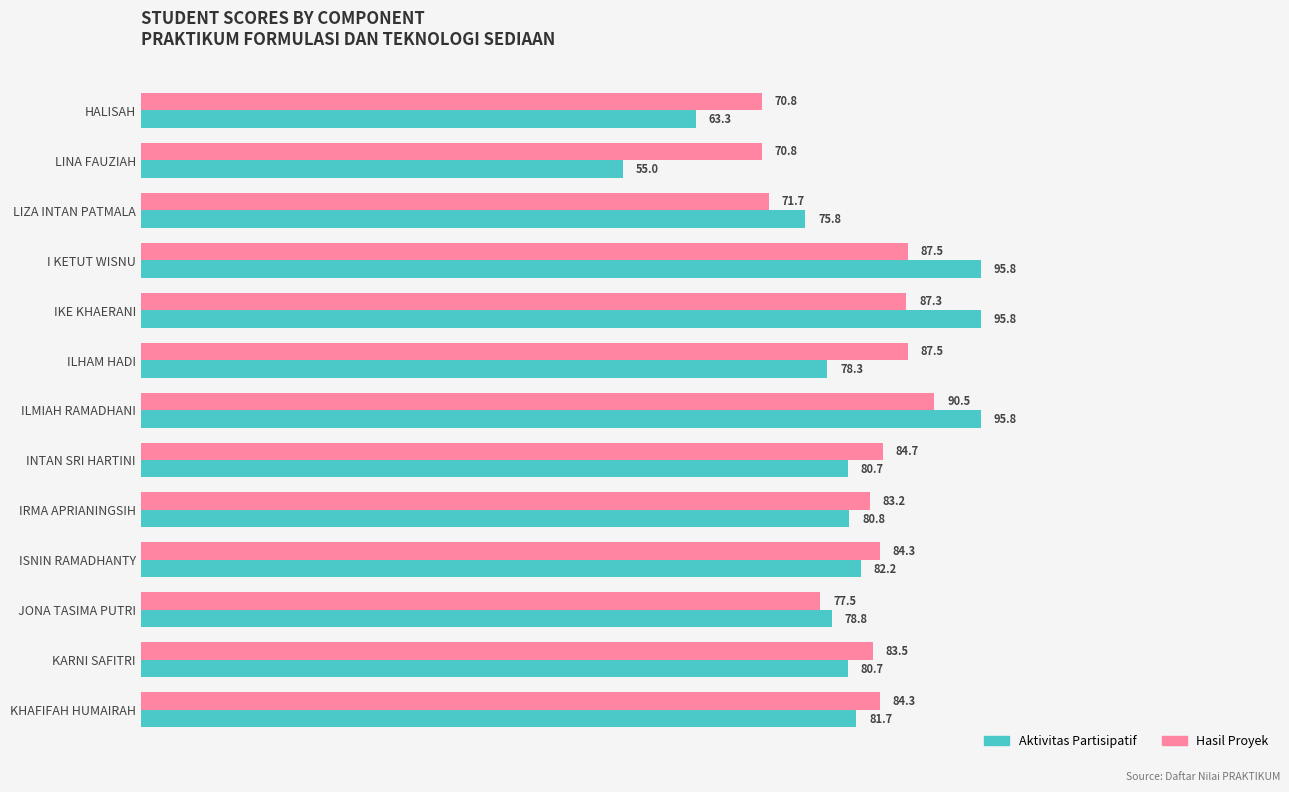

What is the difference between the maximum and second lowest values in the Hasil Proyek series?

19.7